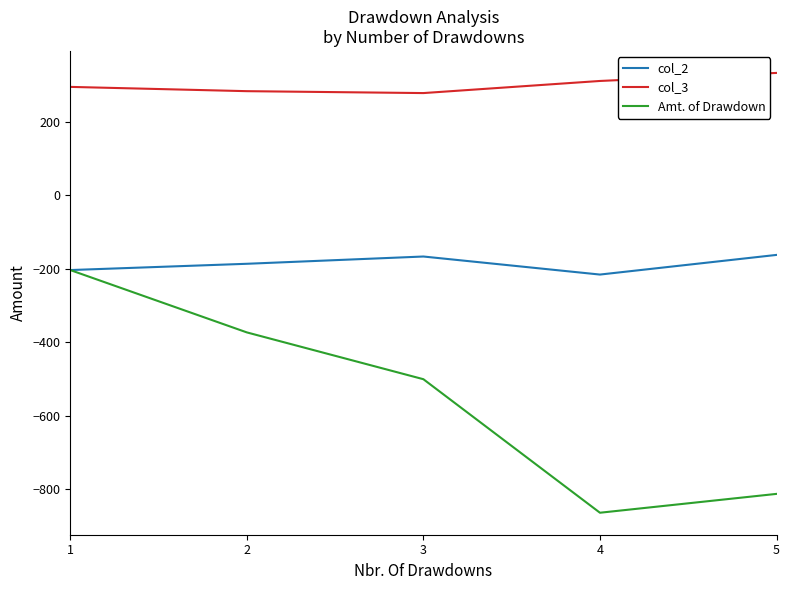

At which category is the sum across all series the highest?

1